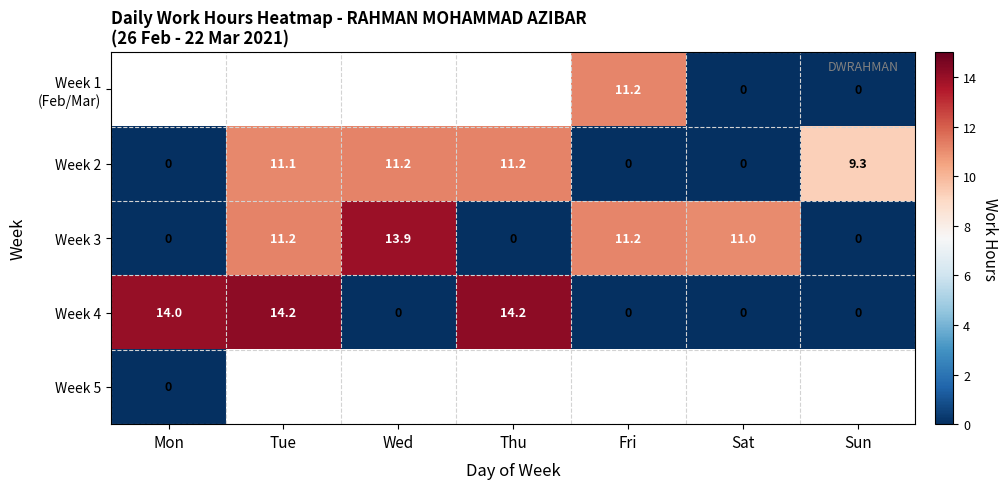

At which label is Week 3 closest to 6?

Sat